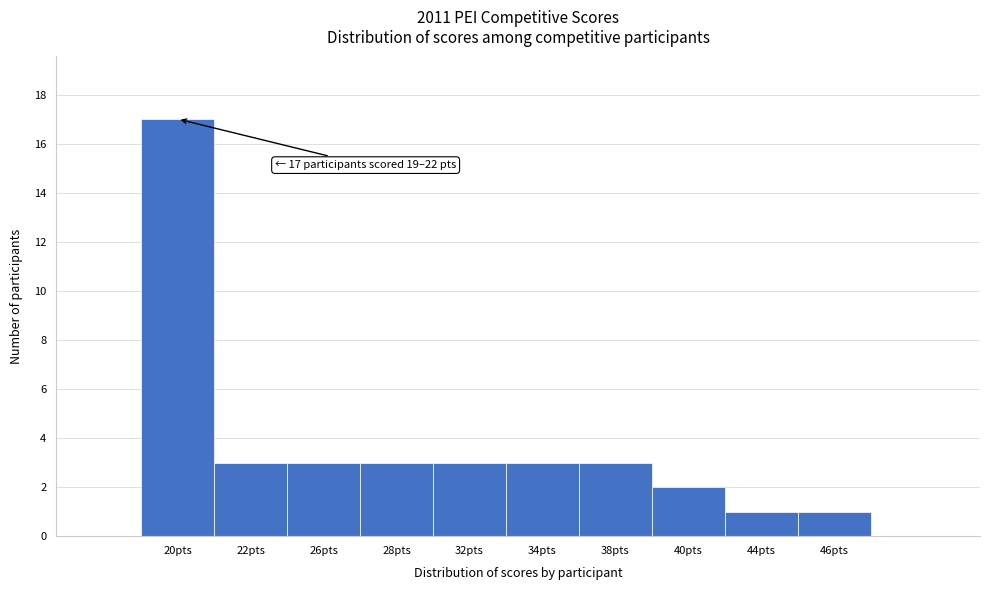

Reading left to right, list all the values displayed in this chart.

20pts=17	22pts=3	26pts=3	28pts=3	32pts=3	34pts=3	38pts=3	40pts=2	44pts=1	46pts=1